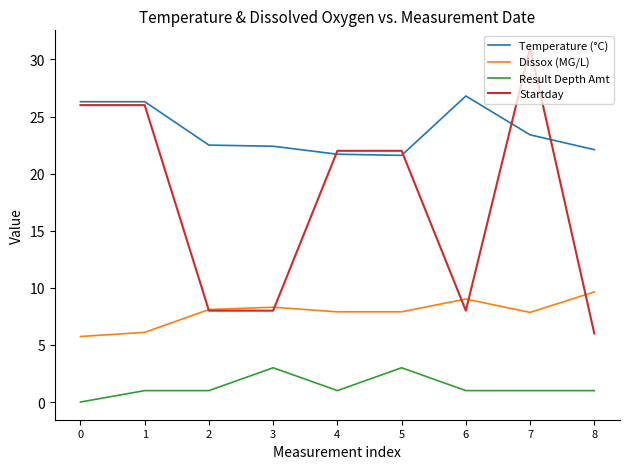

Which series changed the most between 0 and 1?

Result Depth Amt